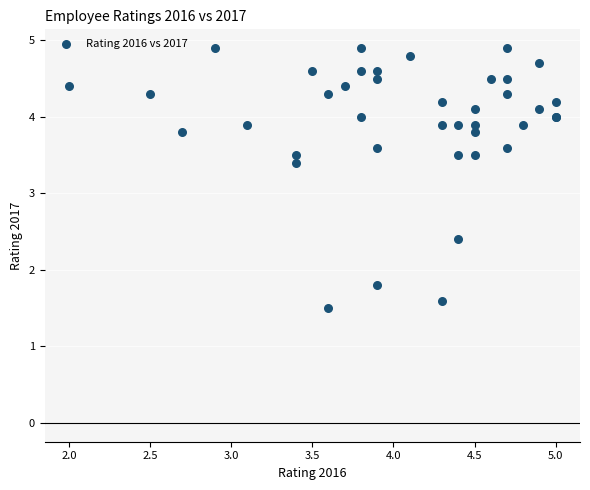

What Y value in the scatter plot is closest to 3?

3.4